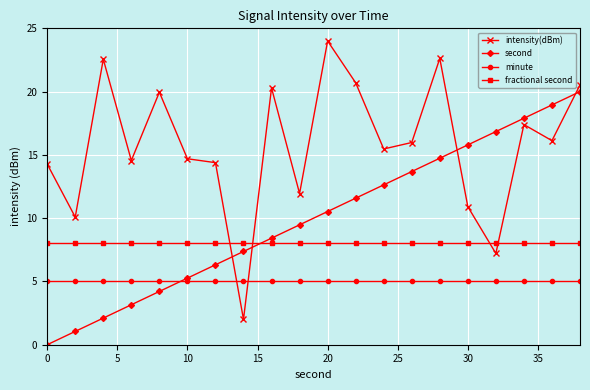

True or false: intensity(dBm) has more than 1 points higher than both neighbors.

True